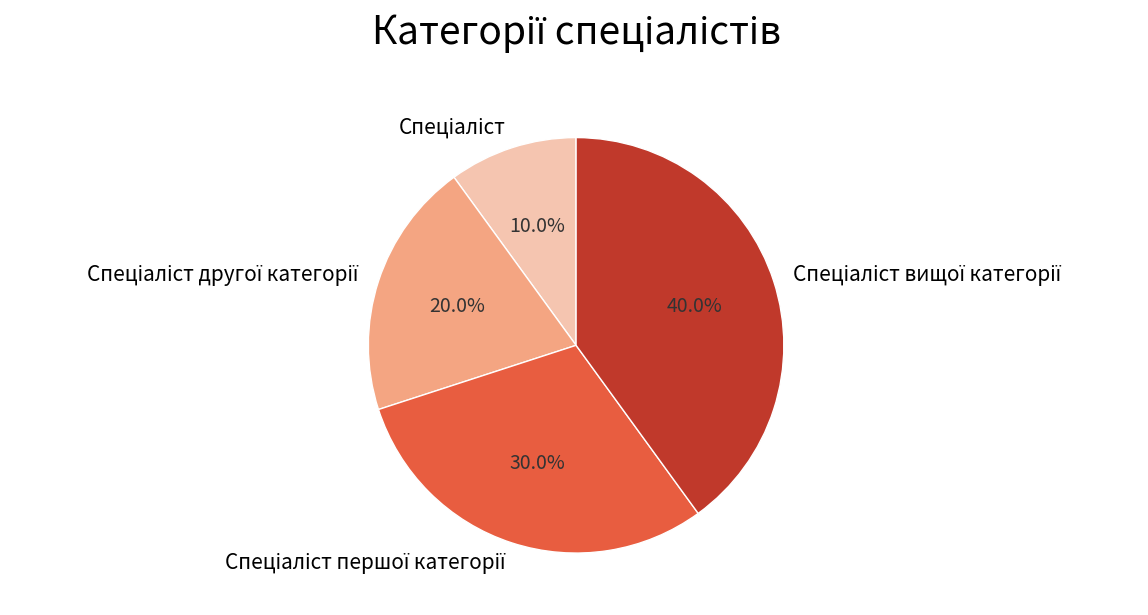

Does any single category account for the majority?

No